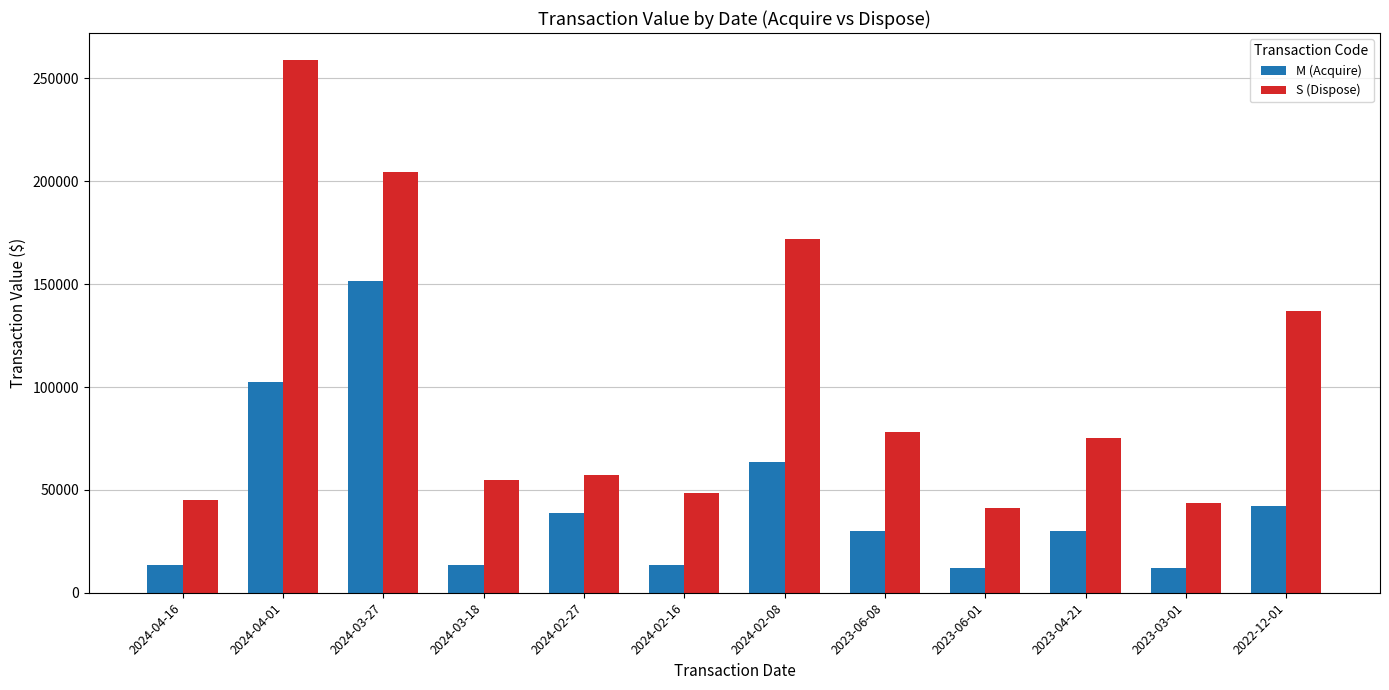

What is the maximum value shown in the chart?

259102